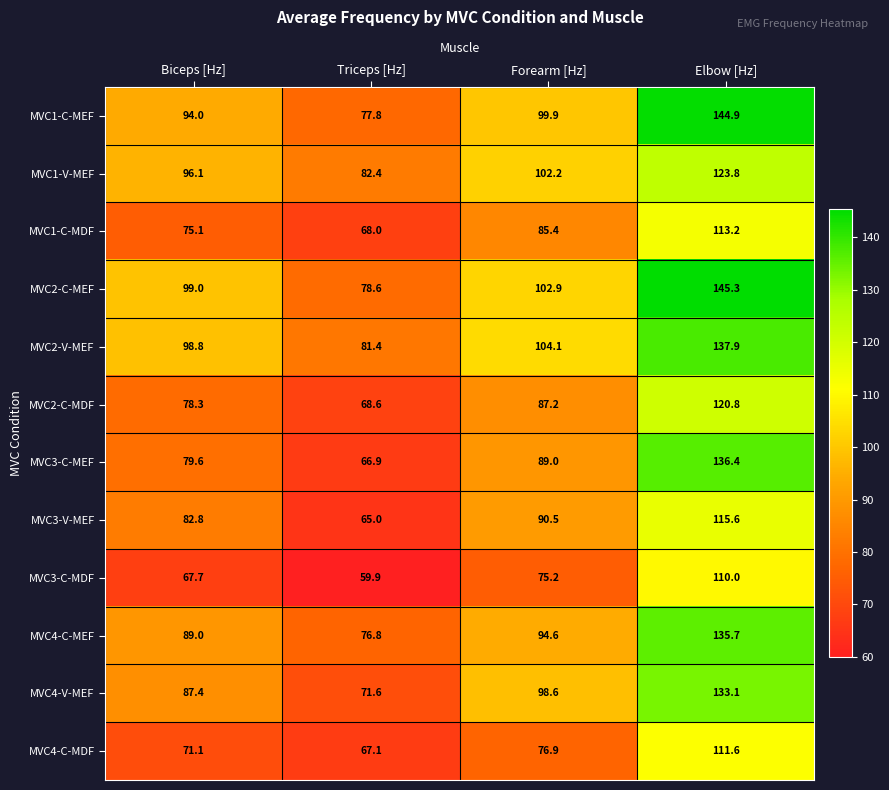

How many categories are shown in the chart?

4